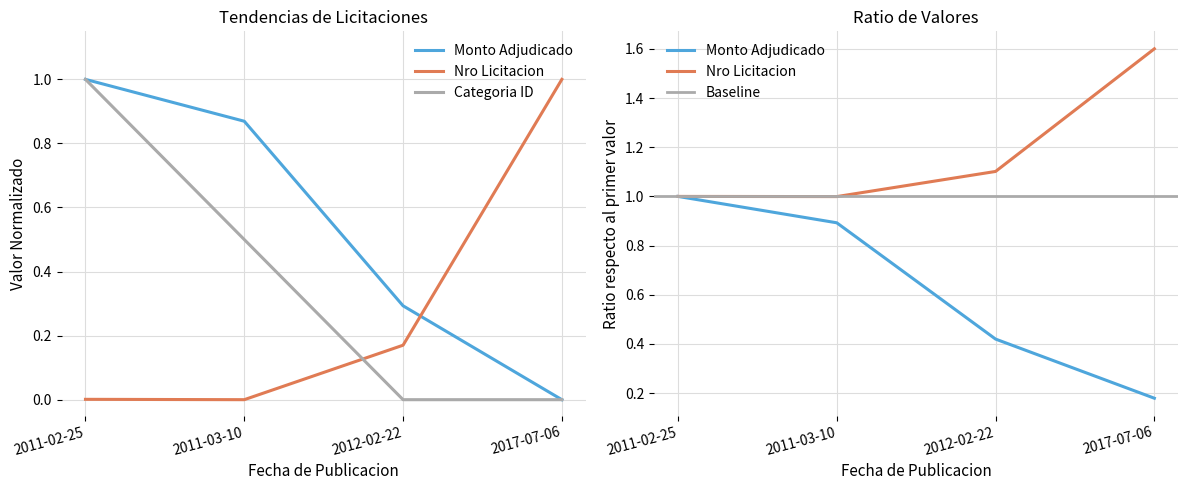

How many data points in monto_adjudicado are above 0?

3